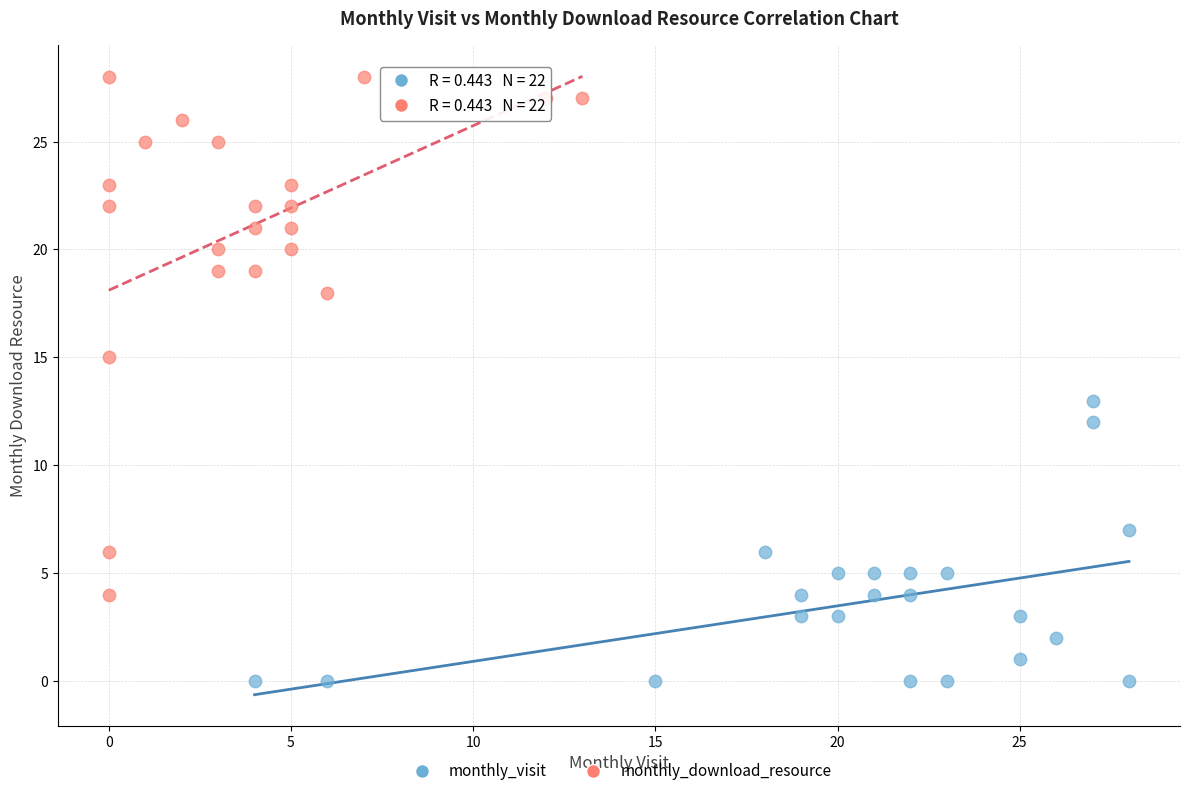

What are all the series names shown in the legend?

monthly_visit, monthly_download_resource